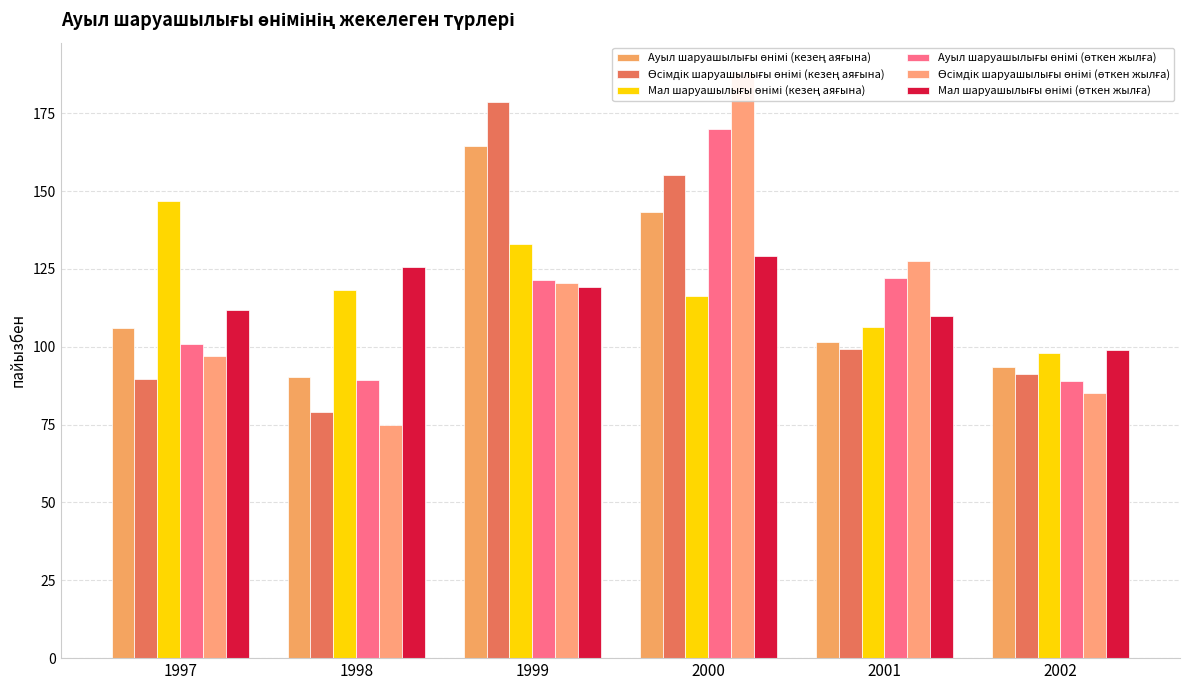

Which series changed the most between 1998 and 2000?

Өсімдік шаруашылығы өнімі (өткен жылға)